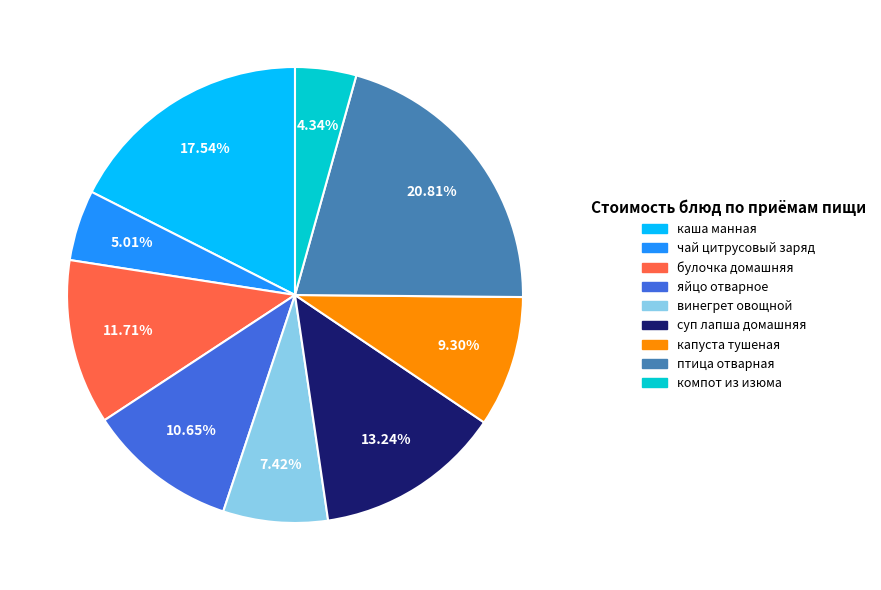

Does капуста тушеная represent more than half of the total?

No